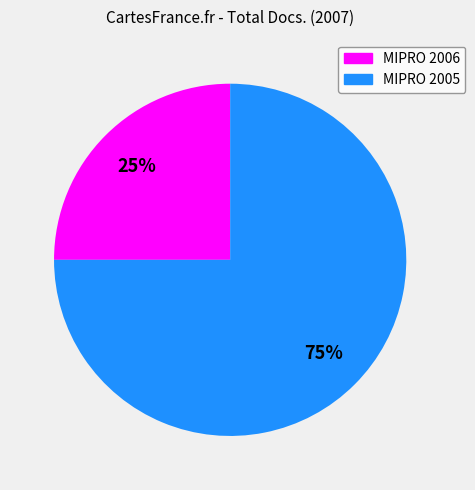

What is the ratio of the value at MIPRO 2005 to the value at MIPRO 2006?

3.0